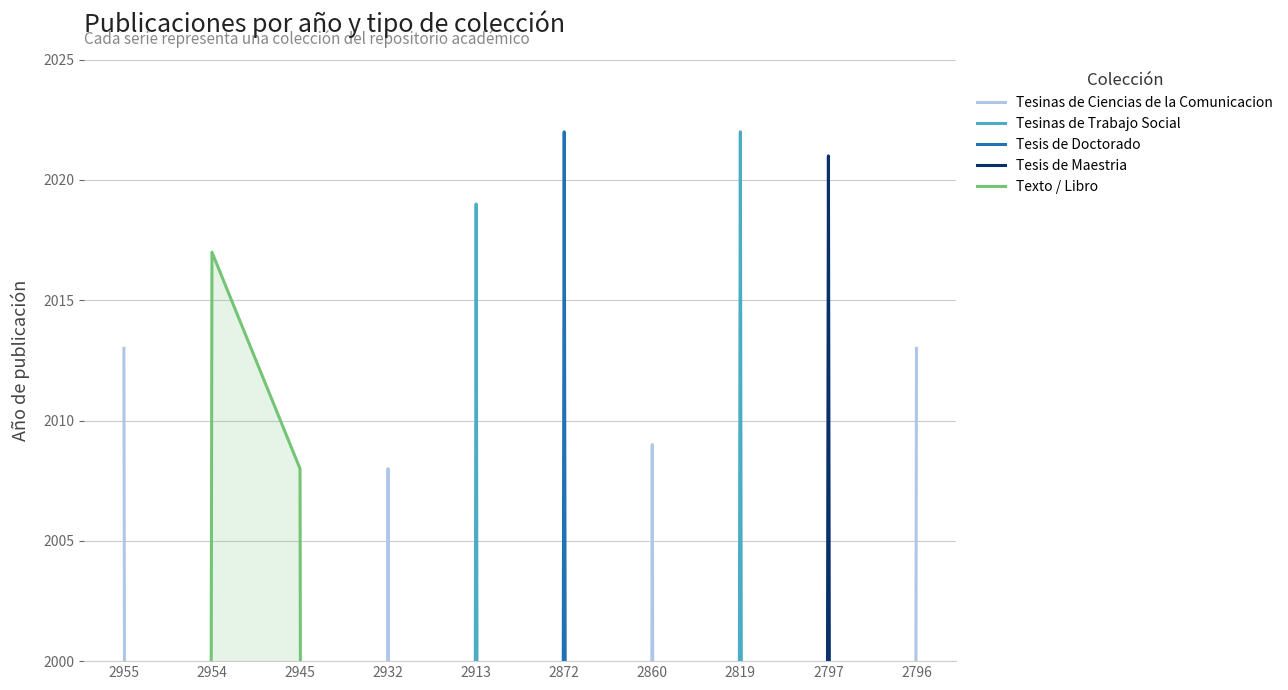

Read the Tesinas de Ciencias de la Comunicacion value at 2932.

2008